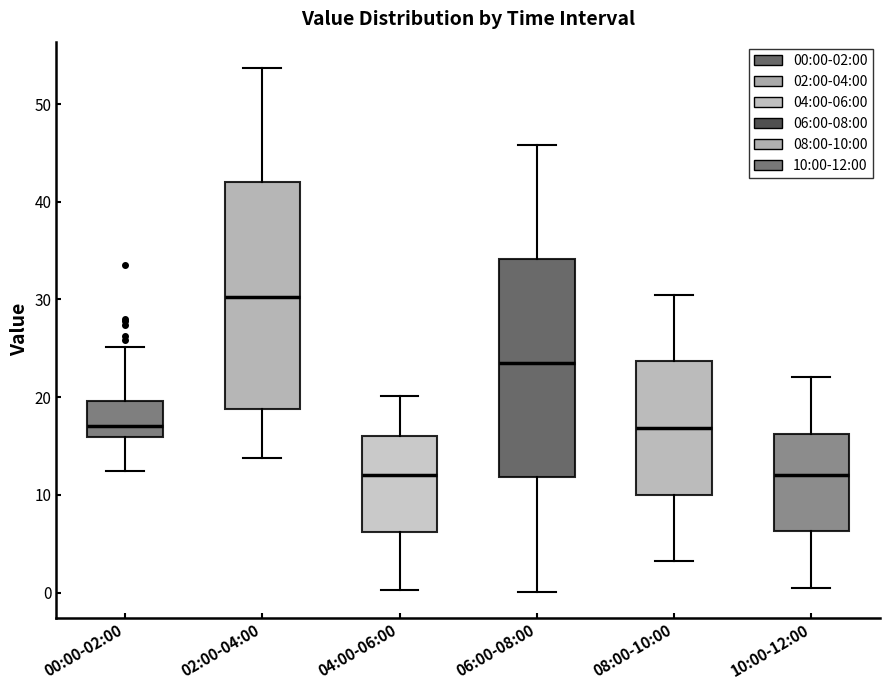

Reading left to right, read every box against the y-axis: the position of its median line, the range the box covers, and the ends of its whiskers. The values are not printed on the chart, so give them approximately, as read against the axis.

00:00-02:00: median 17, box 16 to 20, whiskers 12 to 25
02:00-04:00: median 30, box 19 to 42, whiskers 14 to 54
04:00-06:00: median 12, box 6 to 16, whiskers 0 to 20
06:00-08:00: median 24, box 12 to 34, whiskers 0 to 46
08:00-10:00: median 17, box 10 to 24, whiskers 3 to 31
10:00-12:00: median 12, box 6 to 16, whiskers 1 to 22